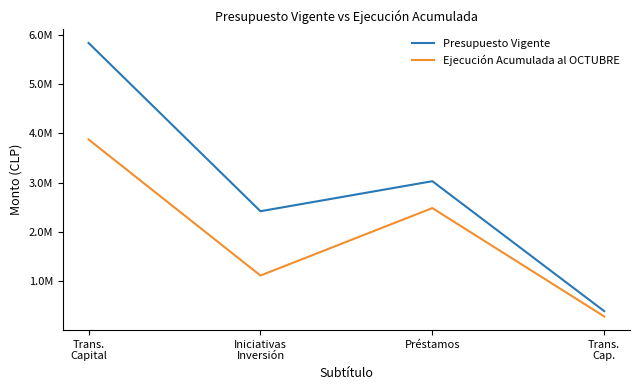

List the labels in order of Ejecución Acumulada al OCTUBRE value, smallest first.

Trans.
Cap., Iniciativas
Inversión, Préstamos, Trans.
Capital